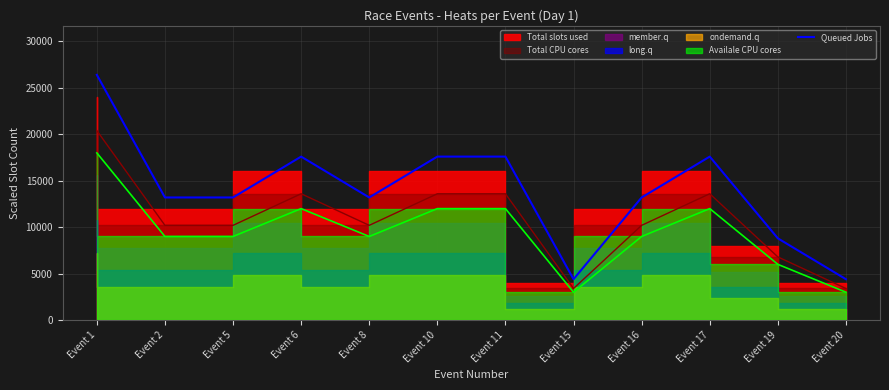

What is the smallest value displayed?

4400.0